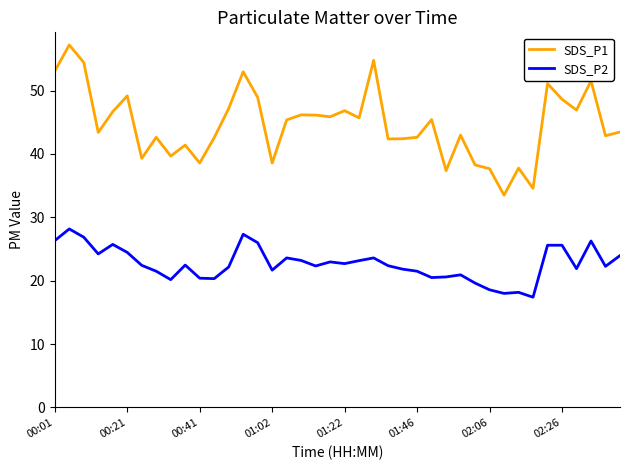

Rank the series by their maximum value, from highest to lowest.

SDS_P1, SDS_P2